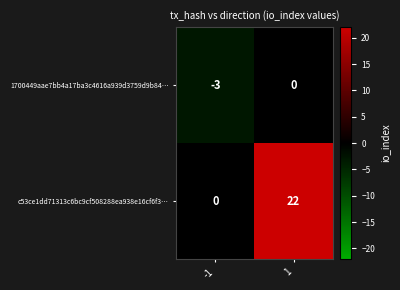

How many negative values does the 1700449aae7bb4a17ba3c4616a939d3759d9b84… series have?

1